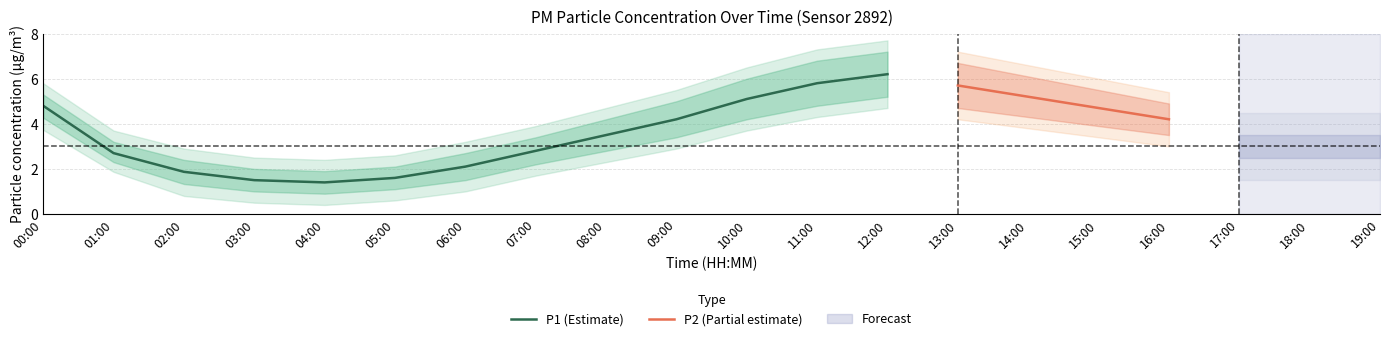

The P2 series shows 2.9 at 06:00. True or false?

False